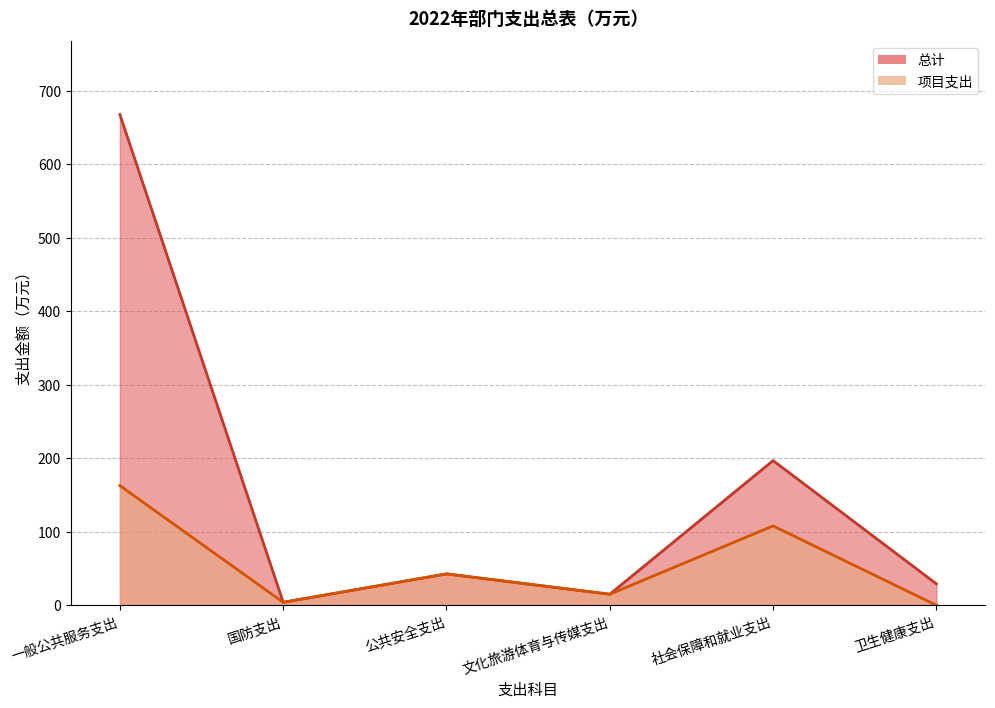

Where does the 总计 series first go above 42?

一般公共服务支出